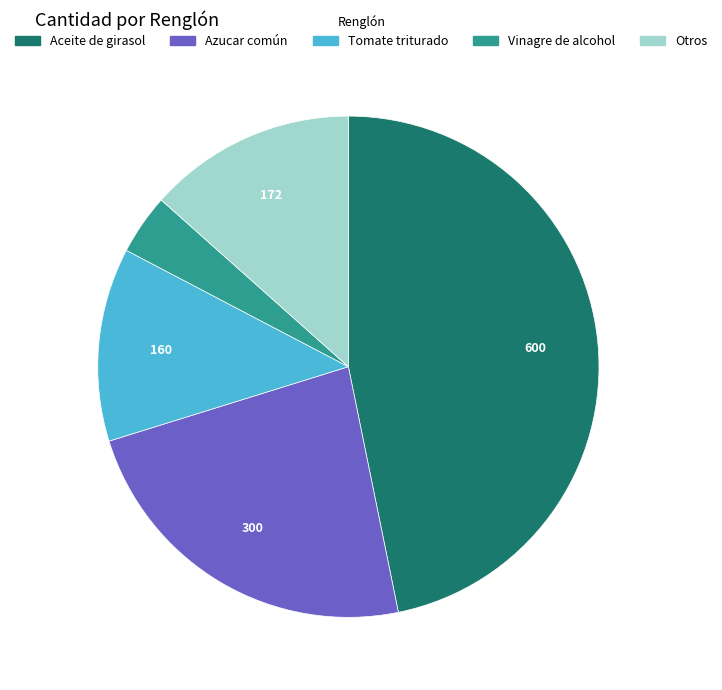

Which slice is the largest?

Aceite de girasol